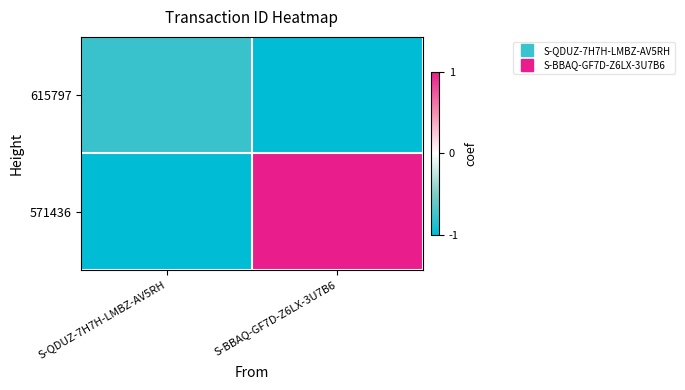

At which category is the sum across all series the highest?

S-BBAQ-GF7D-Z6LX-3U7B6